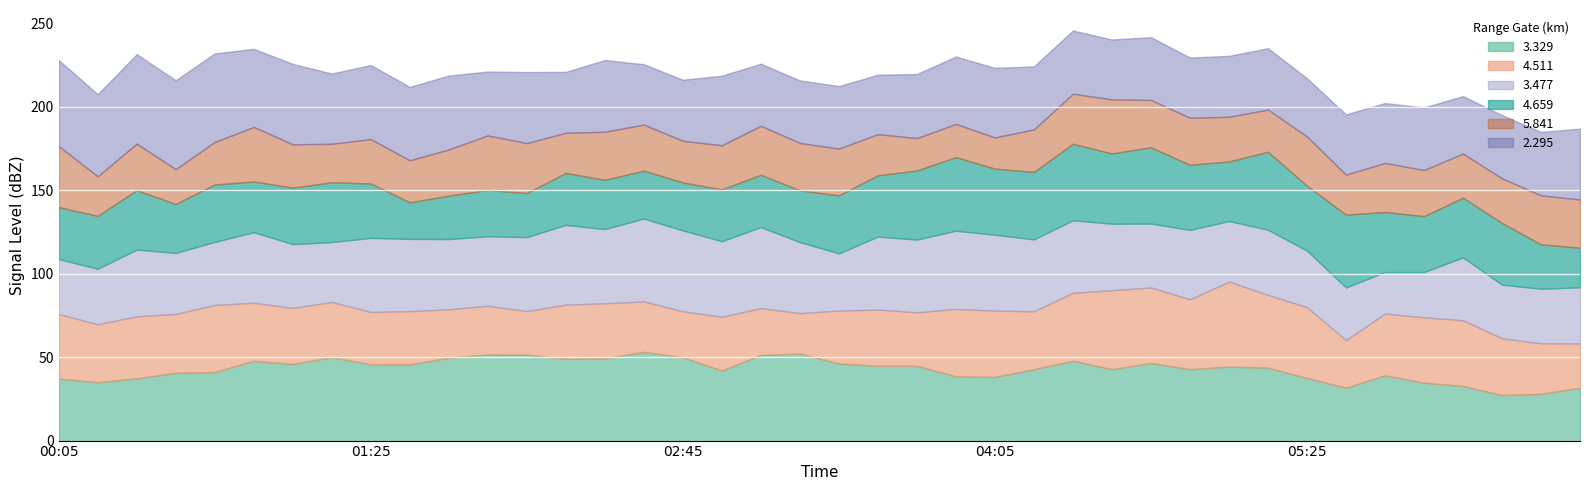

Where do 4.659 and 4.511 first cross each other?

2010/05/27 00:55 and 2010/05/27 01:05